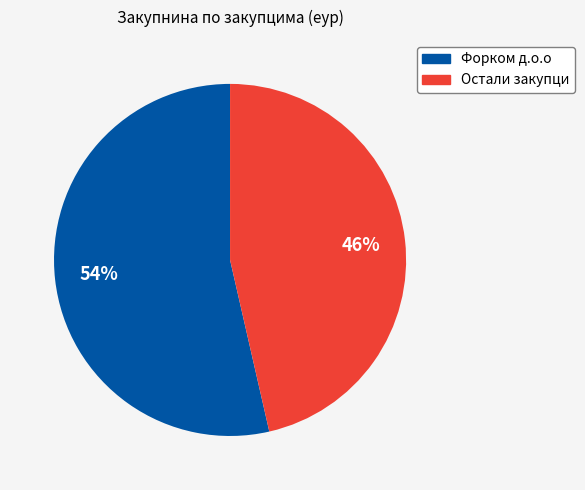

How many slices are in this pie chart?

2